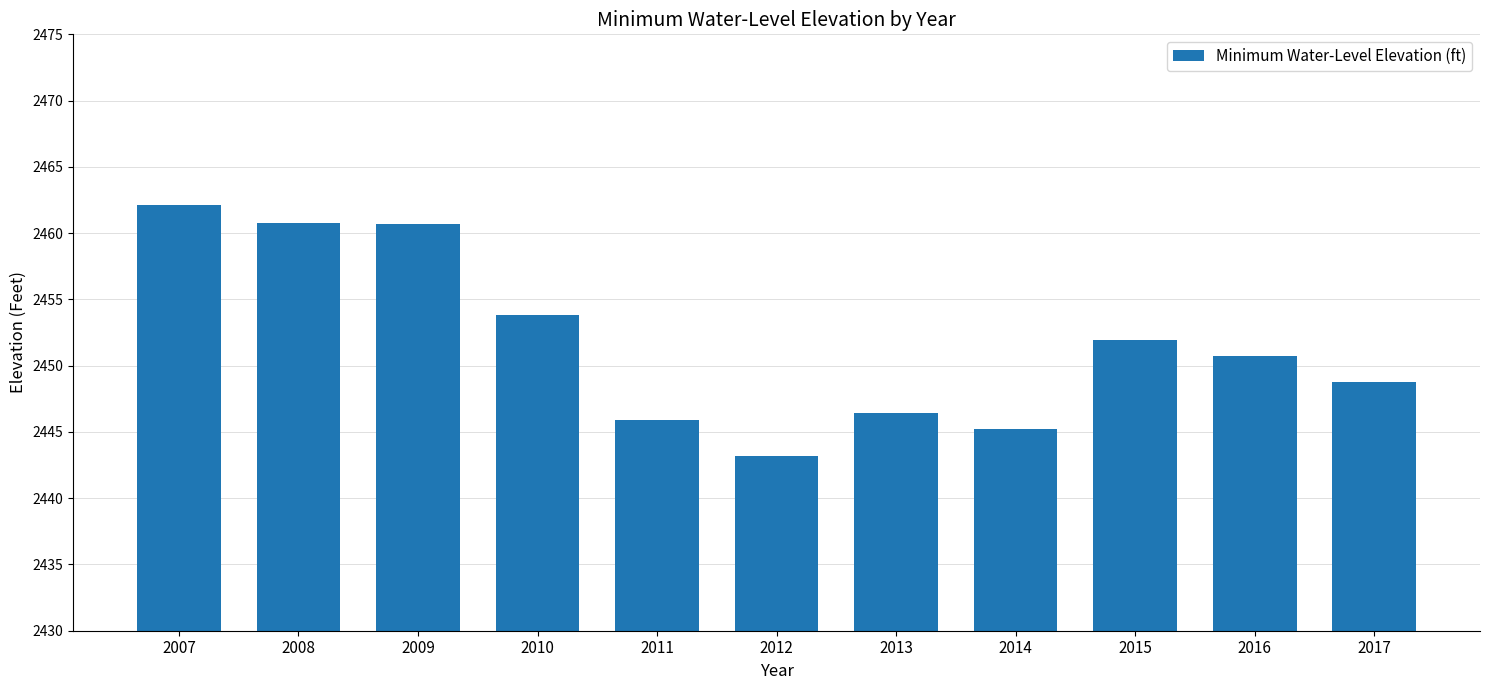

The value at 2011 is 2445.9. True or false?

True